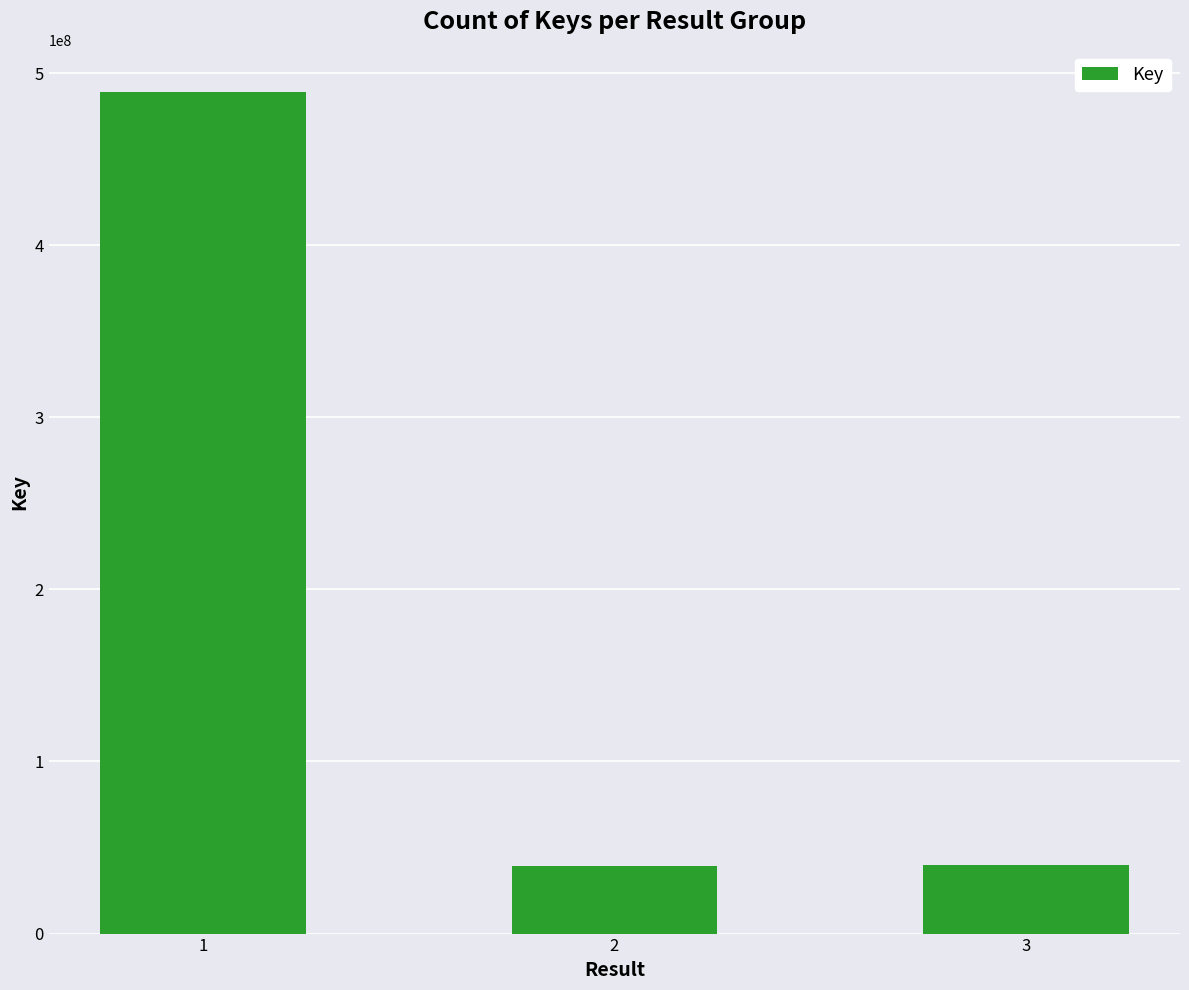

At which label is the value closest to 264295301?

3